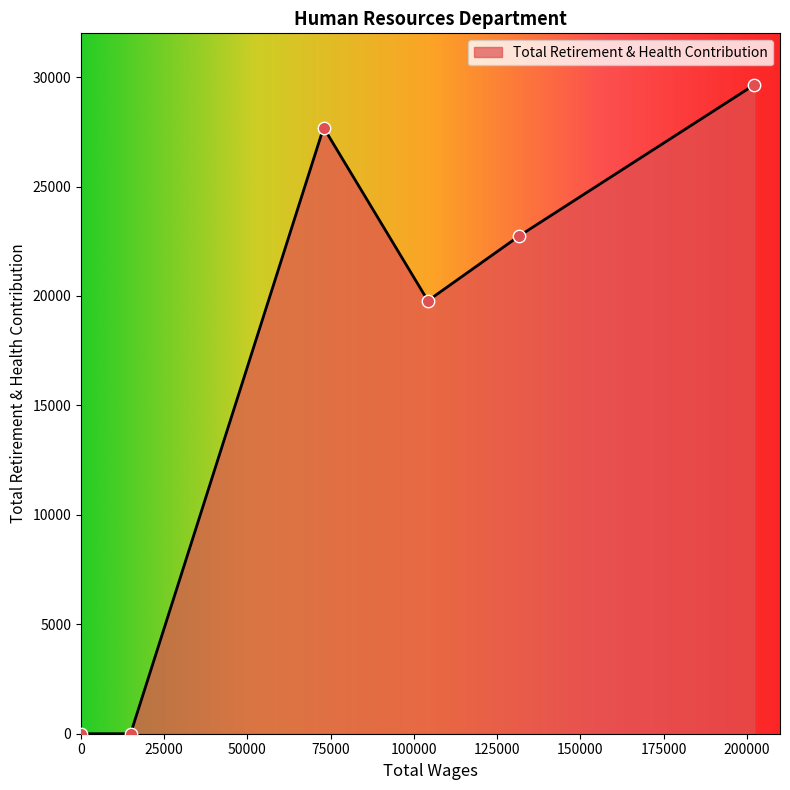

What is the maximum value shown in the chart?

29644